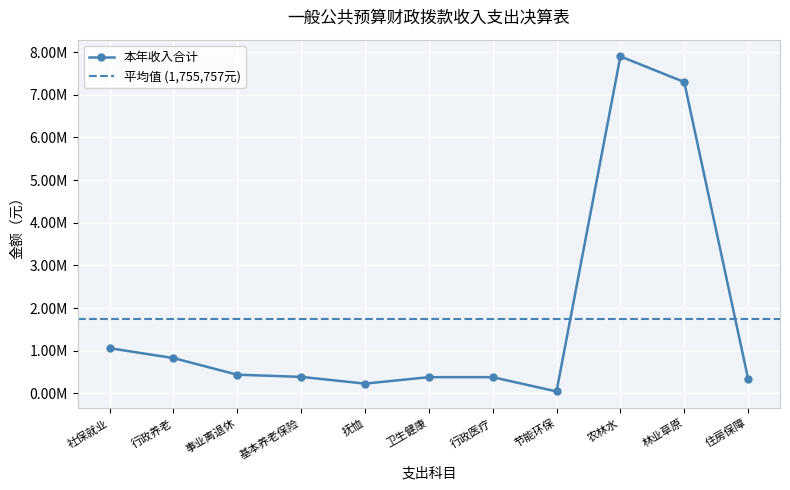

The value at 事业离退休 is 440400.0. True or false?

True